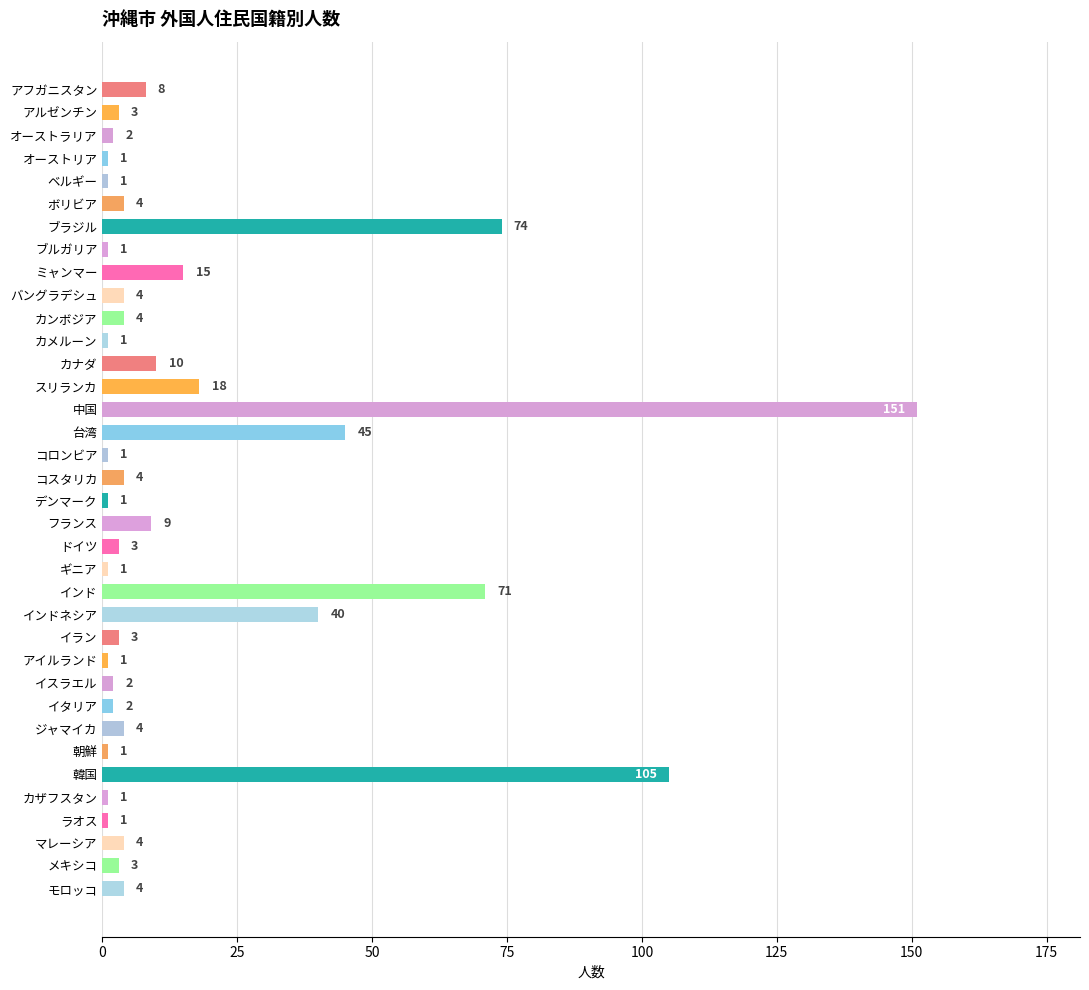

Which category has the highest value across all series?

中国